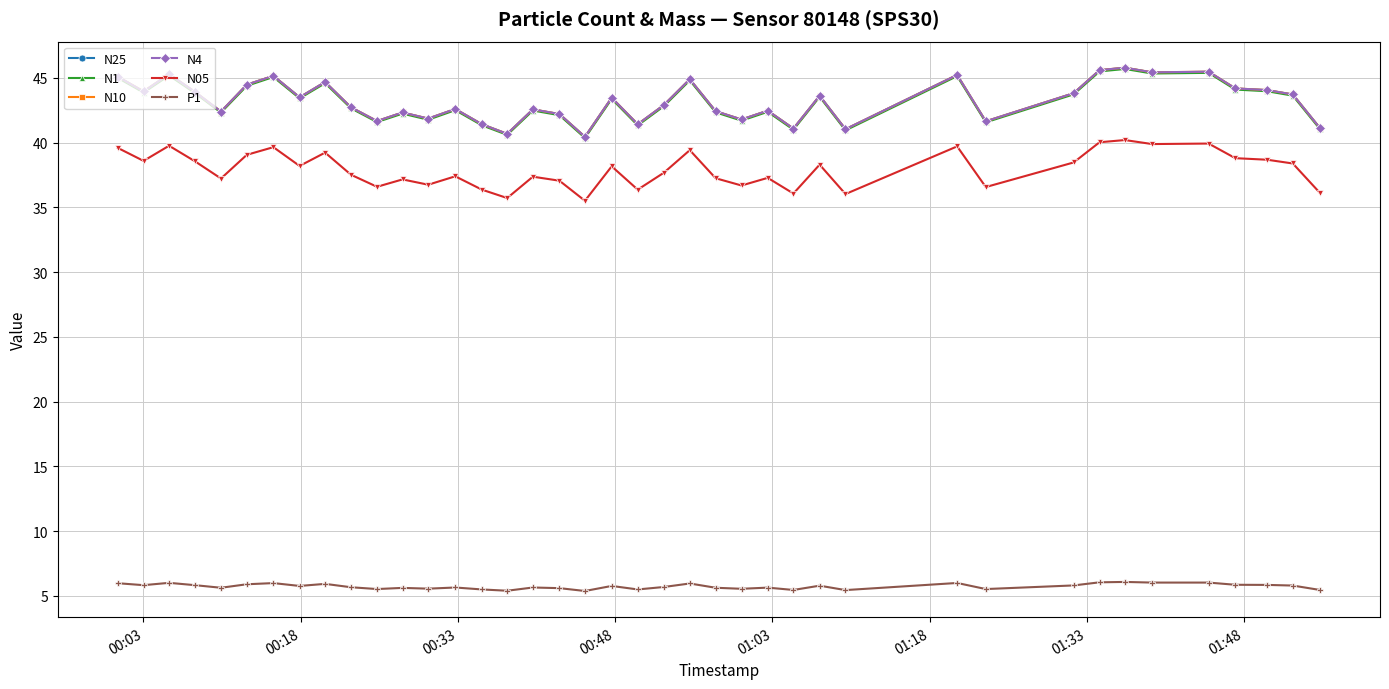

What is the value of the P1 point at the 4th from the left?

5.8